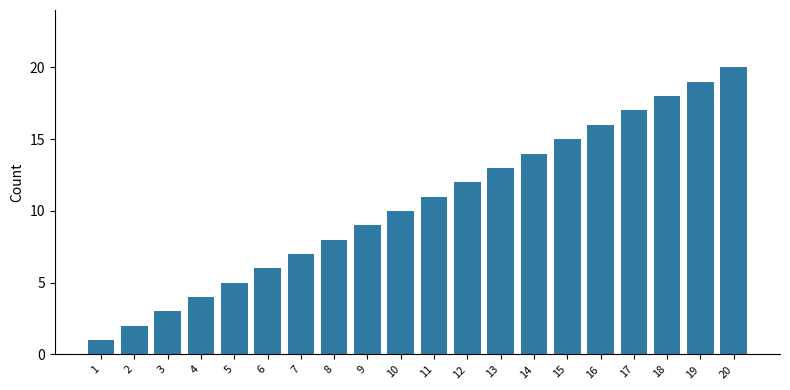

Reading left to right, what are all the values shown in this chart?

1	2	3	4	5	6	7	8	9	10	11	12	13	14	15	16	17	18	19	20